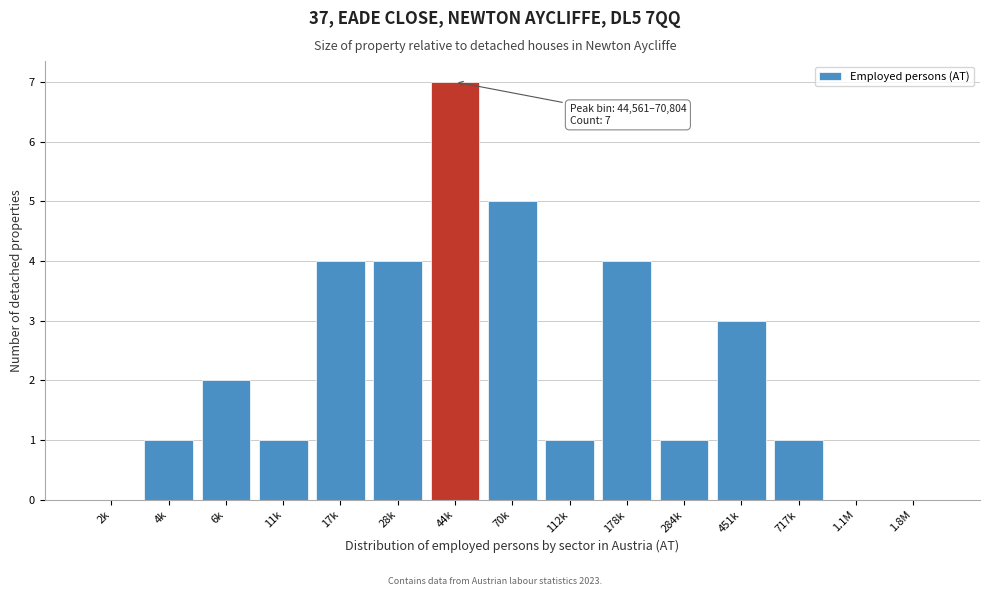

Reading left to right, list all the values displayed in this chart.

2k=0	4k=1	6k=2	11k=1	17k=4	28k=4	44k=7	70k=5	112k=1	178k=4	284k=1	451k=3	717k=1	1.1M=0	1.8M=0